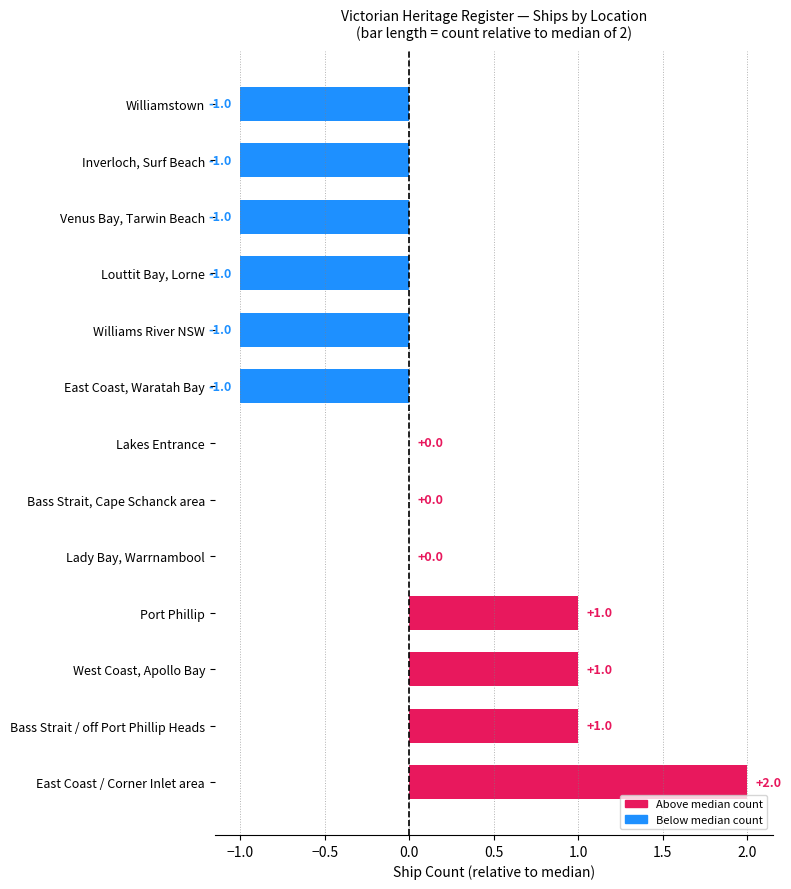

Reading bottom to top, list all the values displayed in this chart.

East Coast / Corner Inlet area=2	Bass Strait / off Port Phillip Heads=1	West Coast, Apollo Bay=1	Port Phillip=1	Lady Bay, Warrnambool=0	Bass Strait, Cape Schanck area=0	Lakes Entrance=0	East Coast, Waratah Bay=-1	Williams River NSW=-1	Louttit Bay, Lorne=-1	Venus Bay, Tarwin Beach=-1	Inverloch, Surf Beach=-1	Williamstown=-1